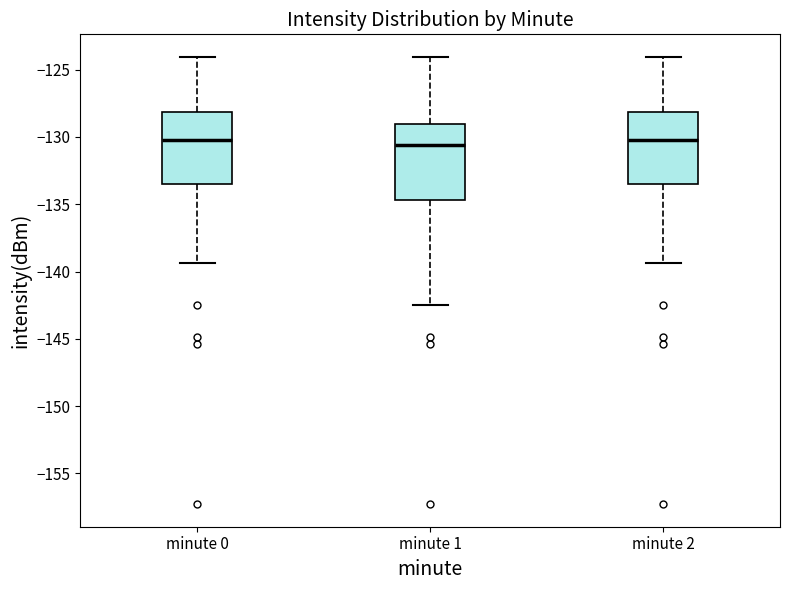

Where is the upper edge of the box for minute 1 on the y-axis? The values are not printed on the chart, so give them approximately, as read against the axis.

-129.0